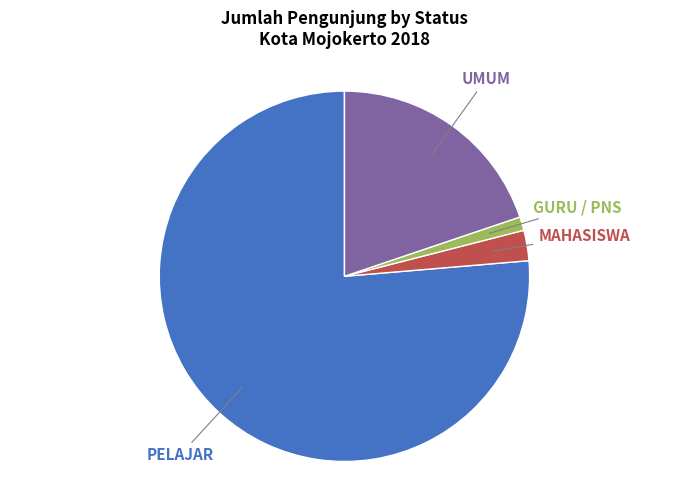

Is it true that PELAJAR is 76% of the pie?

True